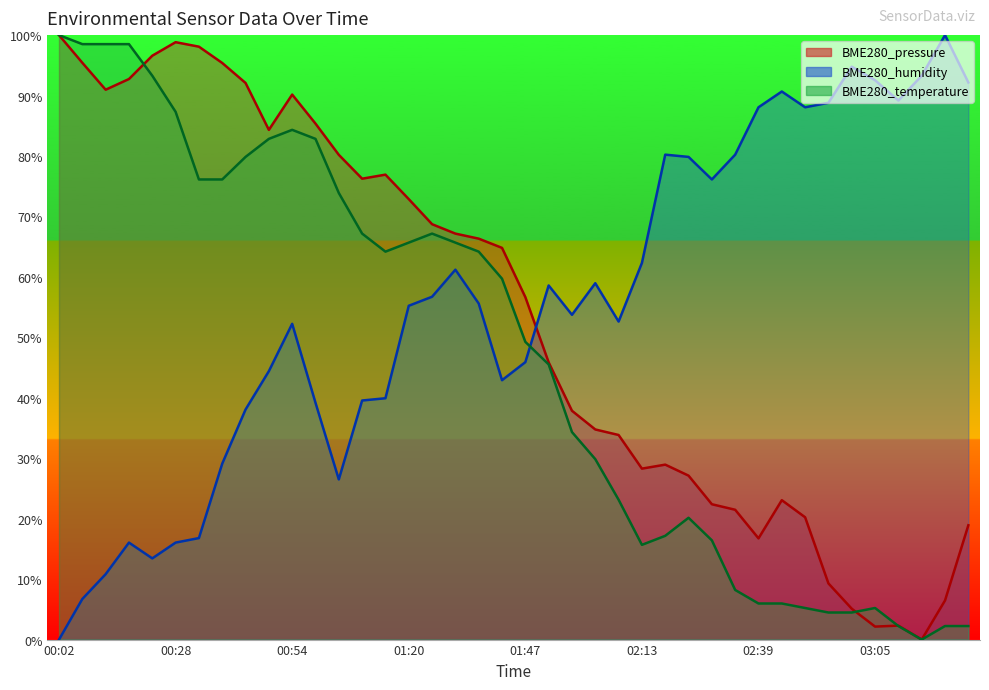

Rank the series by their average value, from lowest to highest.

BME280_temperature, BME280_pressure, BME280_humidity